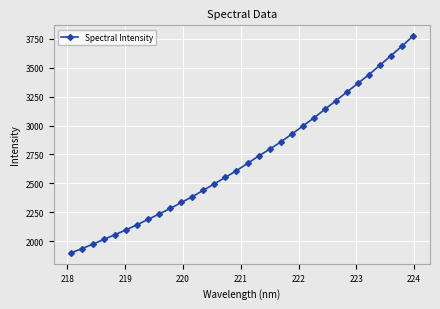

What is the difference between the second highest and minimum values?

1787.7